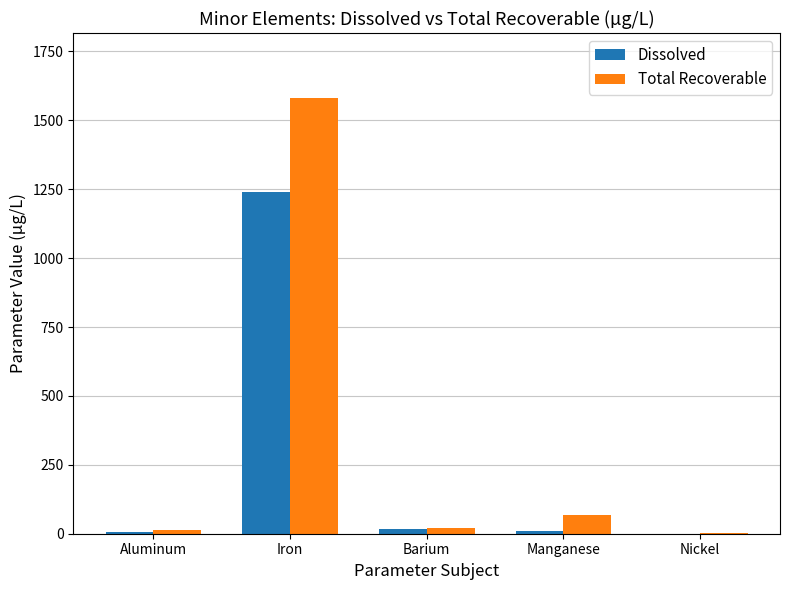

Which series has the widest spread of values?

Total Recoverable